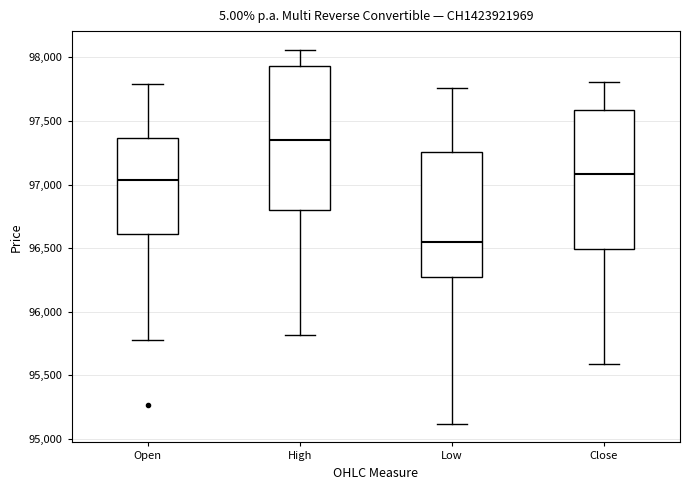

Reading left to right, read every box against the y-axis: the position of its median line, the range the box covers, and the ends of its whiskers. The values are not printed on the chart, so give them approximately, as read against the axis.

Open: median 97050, box 96600 to 97350, whiskers 95800 to 97800
High: median 97350, box 96800 to 97950, whiskers 95800 to 98050
Low: median 96550, box 96250 to 97250, whiskers 95100 to 97750
Close: median 97100, box 96500 to 97600, whiskers 95600 to 97800